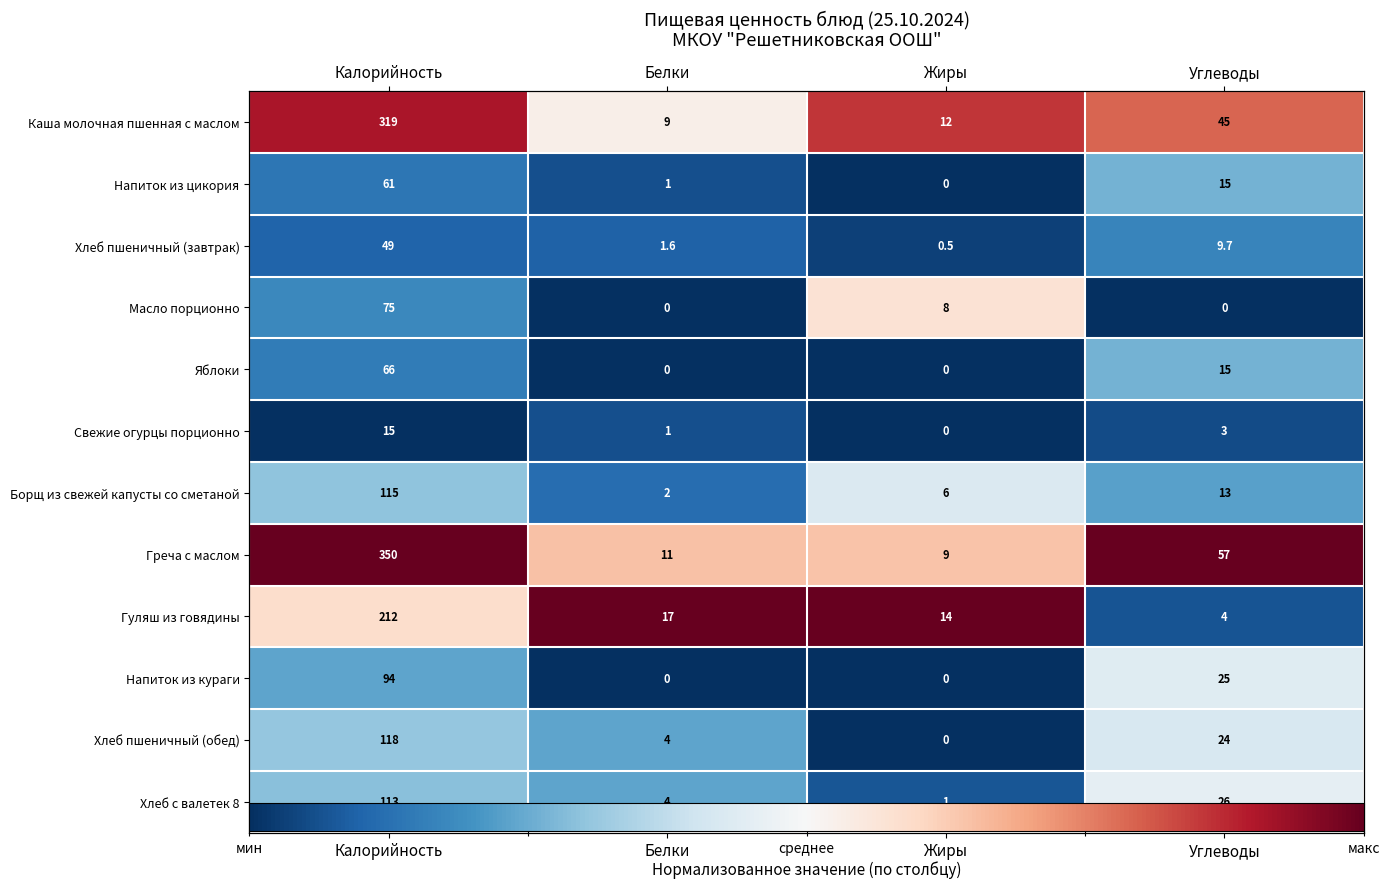

The Масло порционно series shows 0.2 at Жиры. True or false?

False